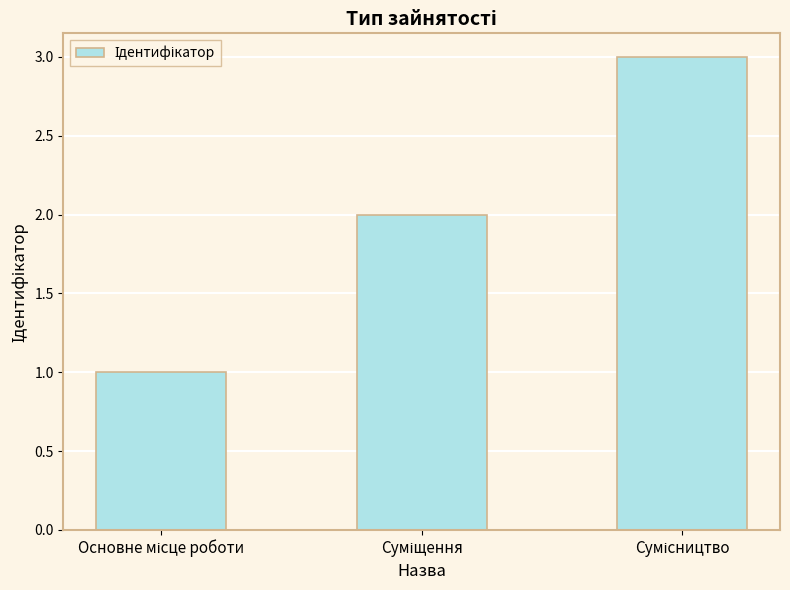

What is the maximum value shown in the chart?

3